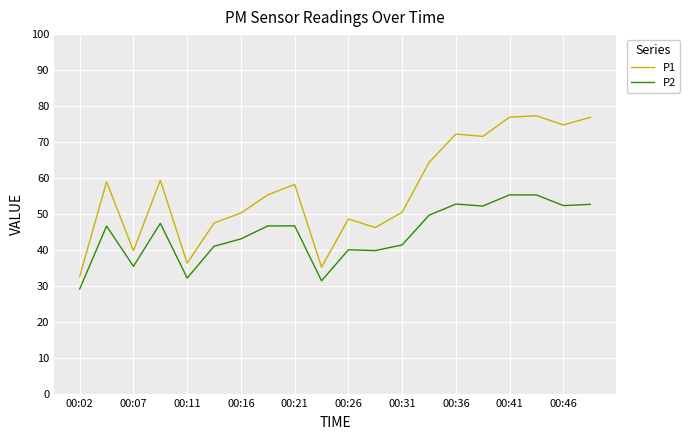

What is the maximum value shown in the chart?

77.3